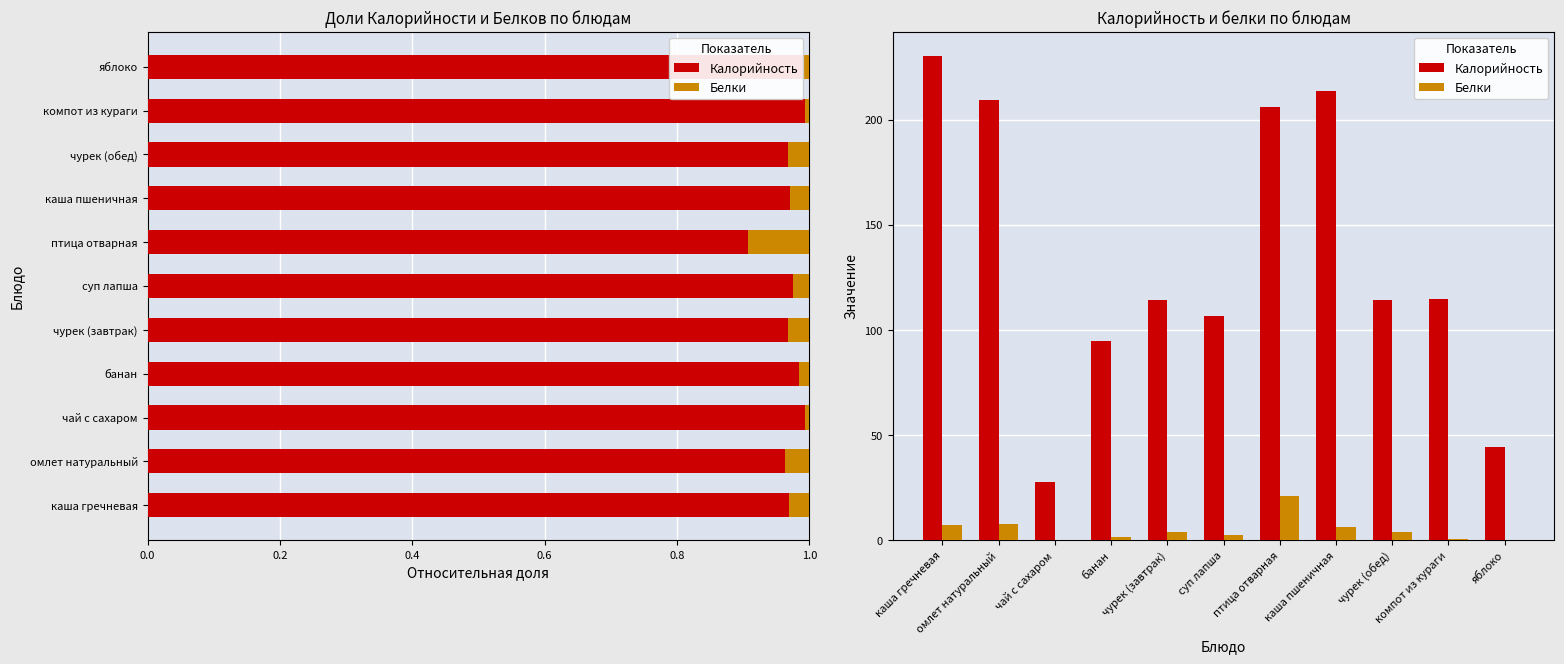

What are all the series names shown in the legend?

Калорийность, Белки